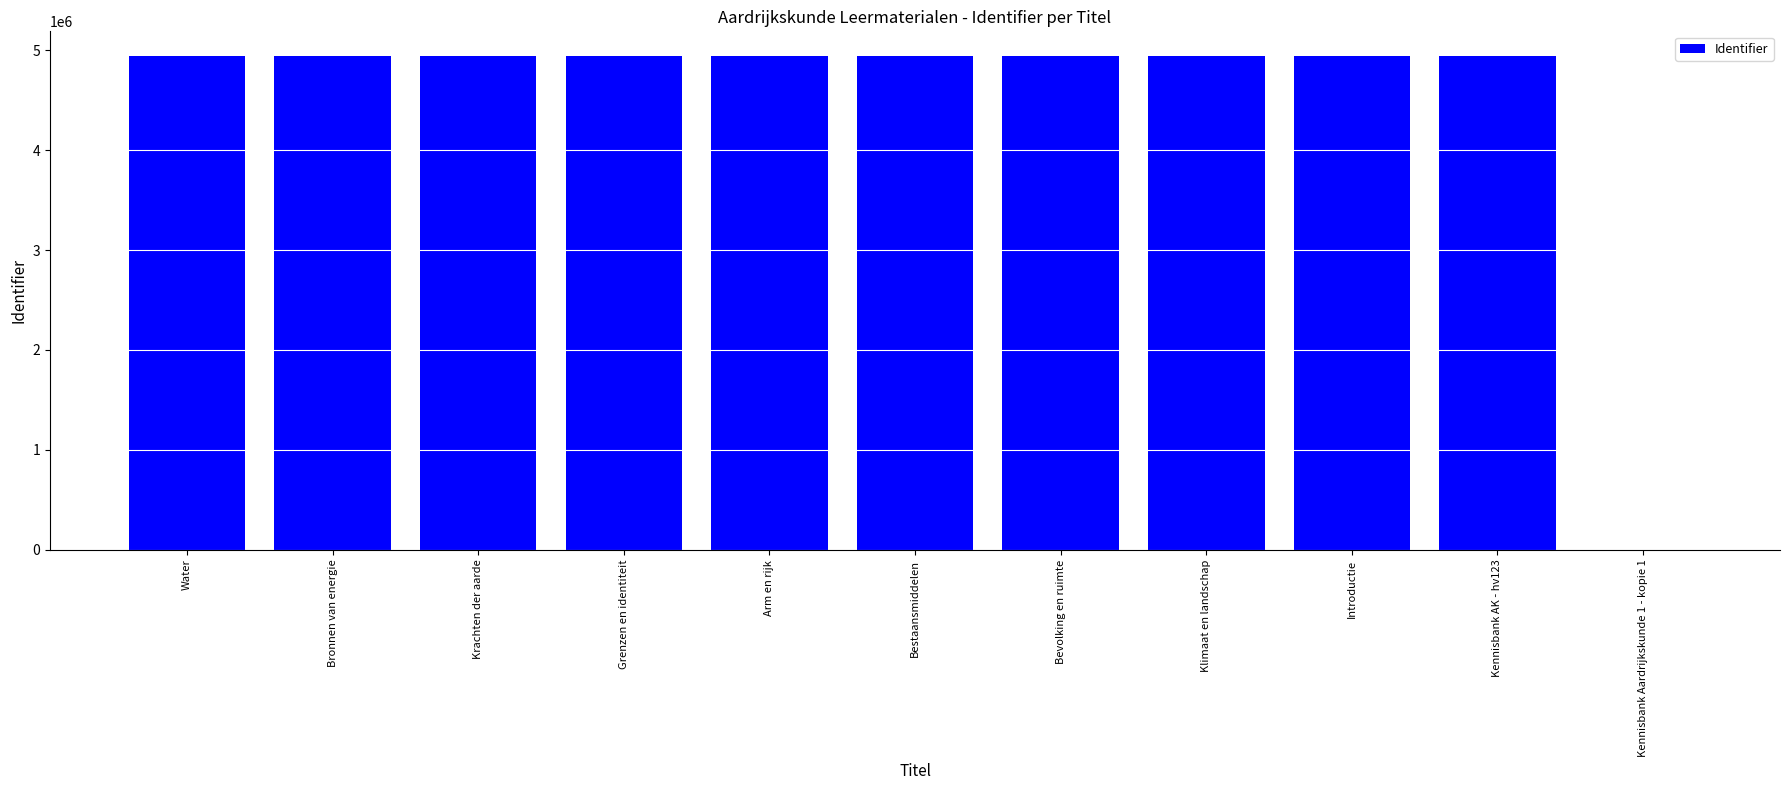

What is the sum of all values?

49399690